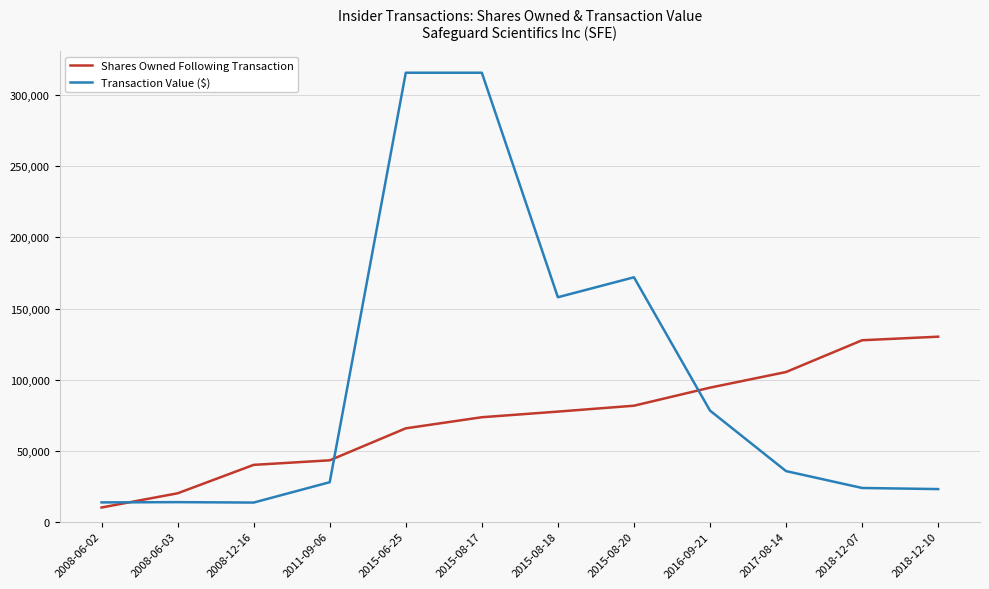

How many lines are shown in the chart?

2